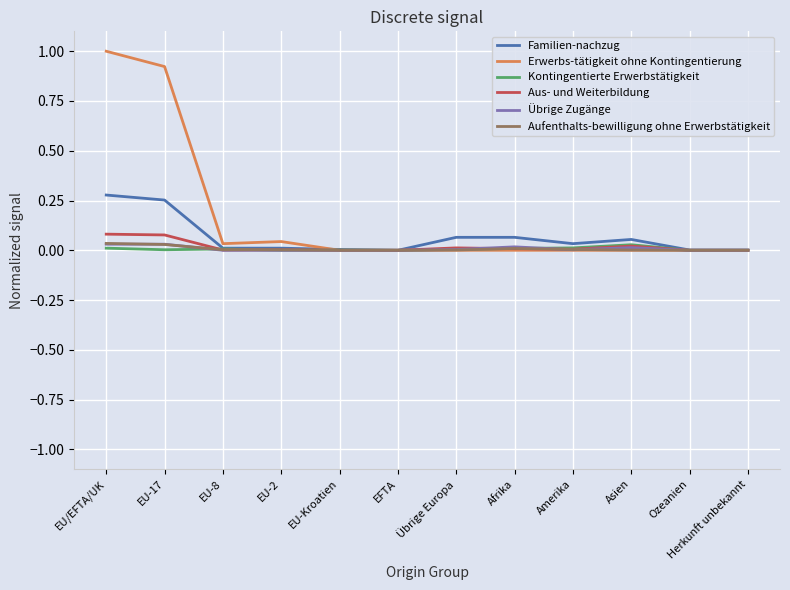

Does the chart have visible grid lines?

Yes